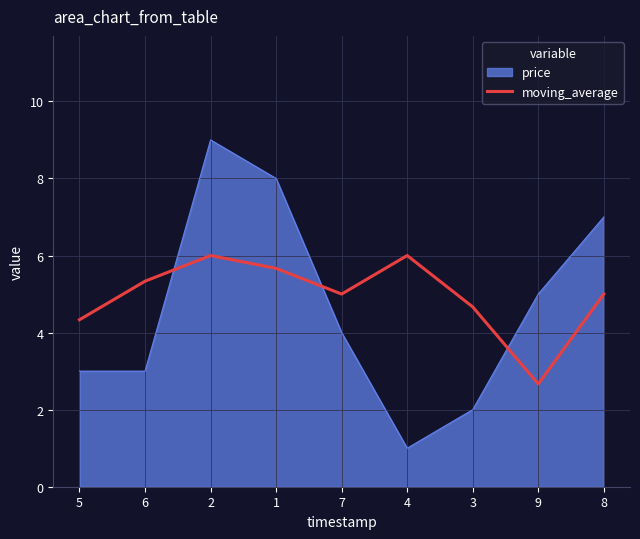

What is the spread (max minus min) of values at 7?

1.0